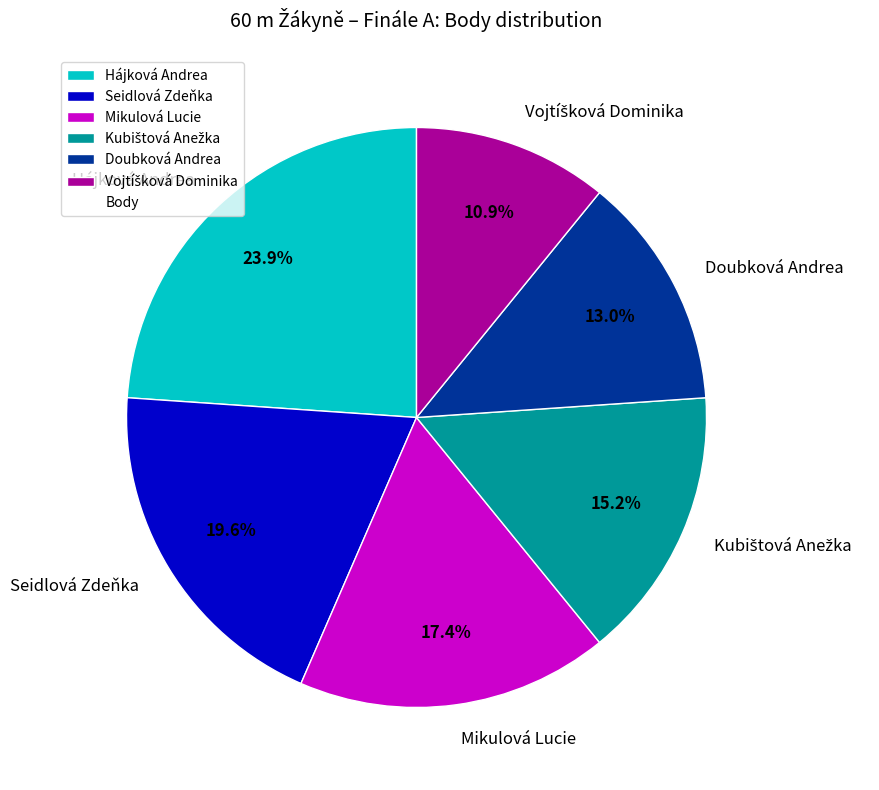

Which has a higher value, Mikulová Lucie or Doubková Andrea?

Mikulová Lucie